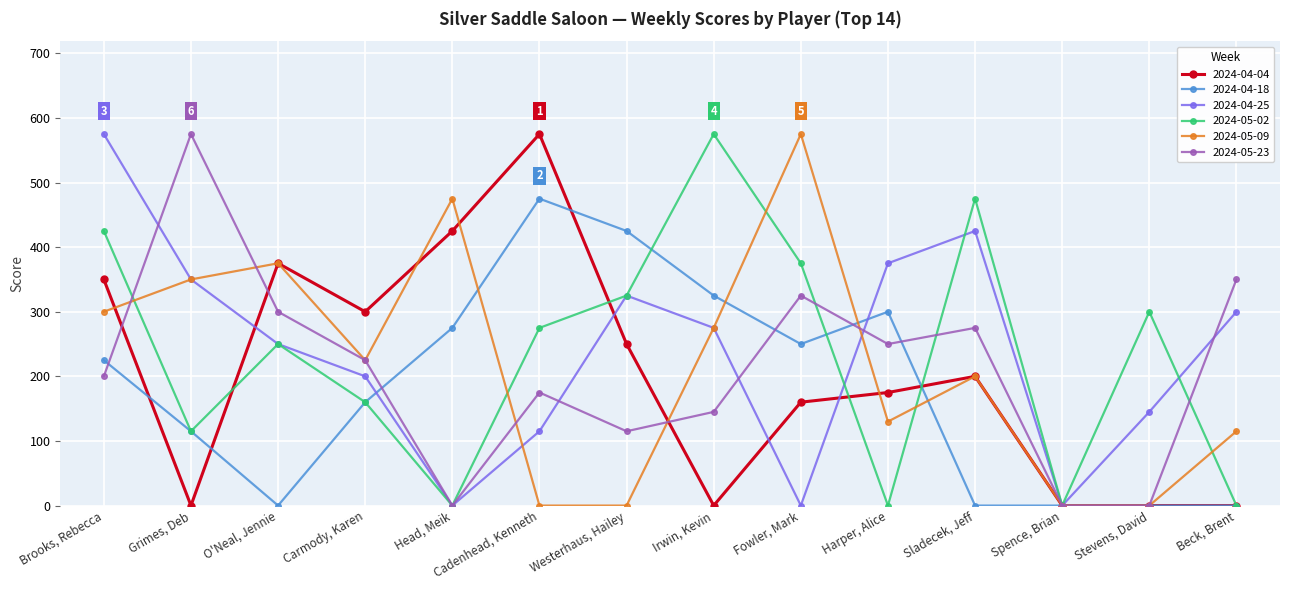

Reading left to right, extract all data points from this chart.

2024-04-04: Brooks, Rebecca=350	Grimes, Deb=0	O'Neal, Jennie=375	Carmody, Karen=300	Head, Meik=425	Cadenhead, Kenneth=575	Westerhaus, Hailey=250	Irwin, Kevin=0	Fowler, Mark=160	Harper, Alice=175	Sladecek, Jeff=200	Spence, Brian=0	Stevens, David=0	Beck, Brent=0
2024-04-18: Brooks, Rebecca=225	Grimes, Deb=115	O'Neal, Jennie=0	Carmody, Karen=160	Head, Meik=275	Cadenhead, Kenneth=475	Westerhaus, Hailey=425	Irwin, Kevin=325	Fowler, Mark=250	Harper, Alice=300	Sladecek, Jeff=0	Spence, Brian=0	Stevens, David=0	Beck, Brent=0
2024-04-25: Brooks, Rebecca=575	Grimes, Deb=350	O'Neal, Jennie=250	Carmody, Karen=200	Head, Meik=0	Cadenhead, Kenneth=115	Westerhaus, Hailey=325	Irwin, Kevin=275	Fowler, Mark=0	Harper, Alice=375	Sladecek, Jeff=425	Spence, Brian=0	Stevens, David=145	Beck, Brent=300
2024-05-02: Brooks, Rebecca=425	Grimes, Deb=115	O'Neal, Jennie=250	Carmody, Karen=160	Head, Meik=0	Cadenhead, Kenneth=275	Westerhaus, Hailey=325	Irwin, Kevin=575	Fowler, Mark=375	Harper, Alice=0	Sladecek, Jeff=475	Spence, Brian=0	Stevens, David=300	Beck, Brent=0
2024-05-09: Brooks, Rebecca=300	Grimes, Deb=350	O'Neal, Jennie=375	Carmody, Karen=225	Head, Meik=475	Cadenhead, Kenneth=0	Westerhaus, Hailey=0	Irwin, Kevin=275	Fowler, Mark=575	Harper, Alice=130	Sladecek, Jeff=200	Spence, Brian=0	Stevens, David=0	Beck, Brent=115
2024-05-23: Brooks, Rebecca=200	Grimes, Deb=575	O'Neal, Jennie=300	Carmody, Karen=225	Head, Meik=0	Cadenhead, Kenneth=175	Westerhaus, Hailey=115	Irwin, Kevin=145	Fowler, Mark=325	Harper, Alice=250	Sladecek, Jeff=275	Spence, Brian=0	Stevens, David=0	Beck, Brent=350